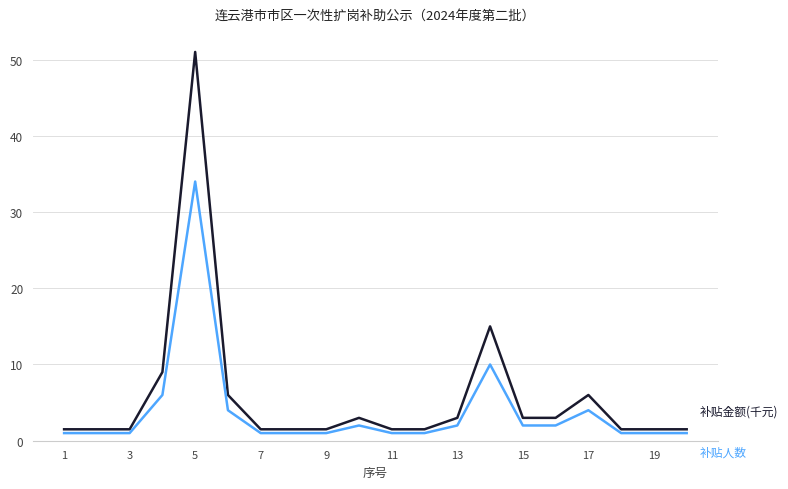

What is the greatest value displayed?

51.0